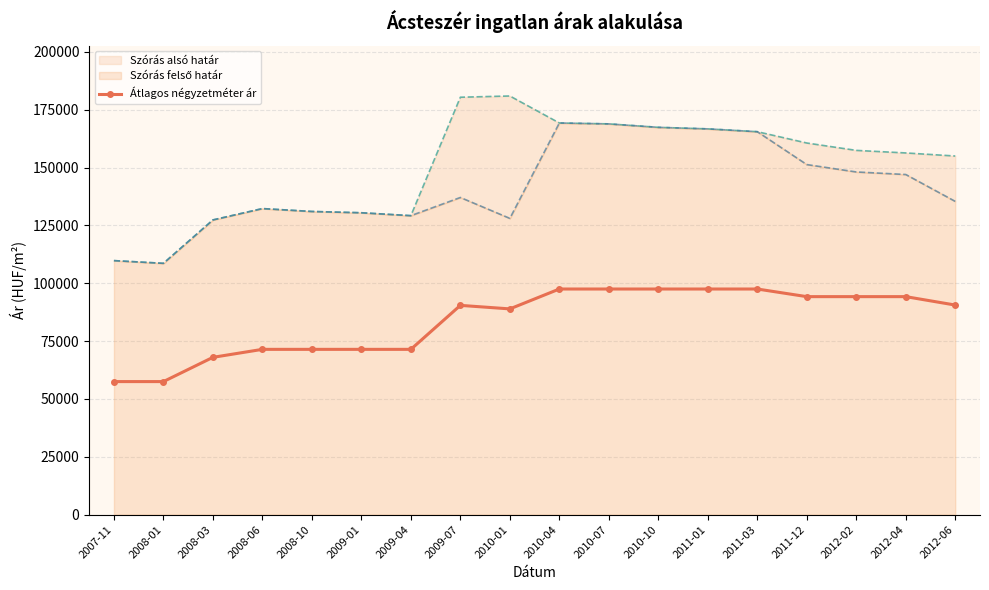

Approximately how many times larger is the value at 2009-04 compared to 2007-11?

1.2